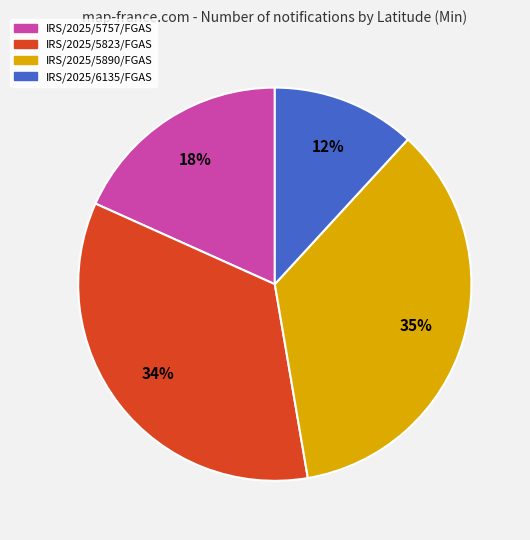

Combined, do IRS/2025/5823/FGAS and IRS/2025/5890/FGAS account for over 50%?

Yes